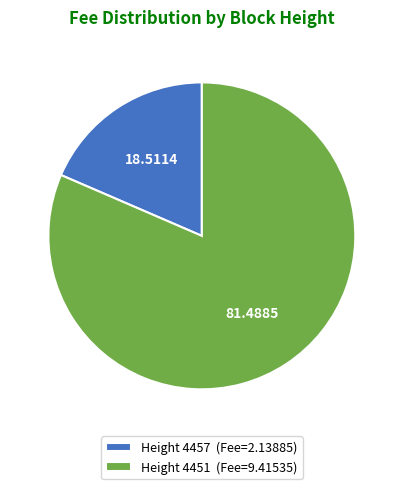

Is the sum of Height 4457 (Fee=2.13885) and Height 4451 (Fee=9.41535) greater than half?

Yes